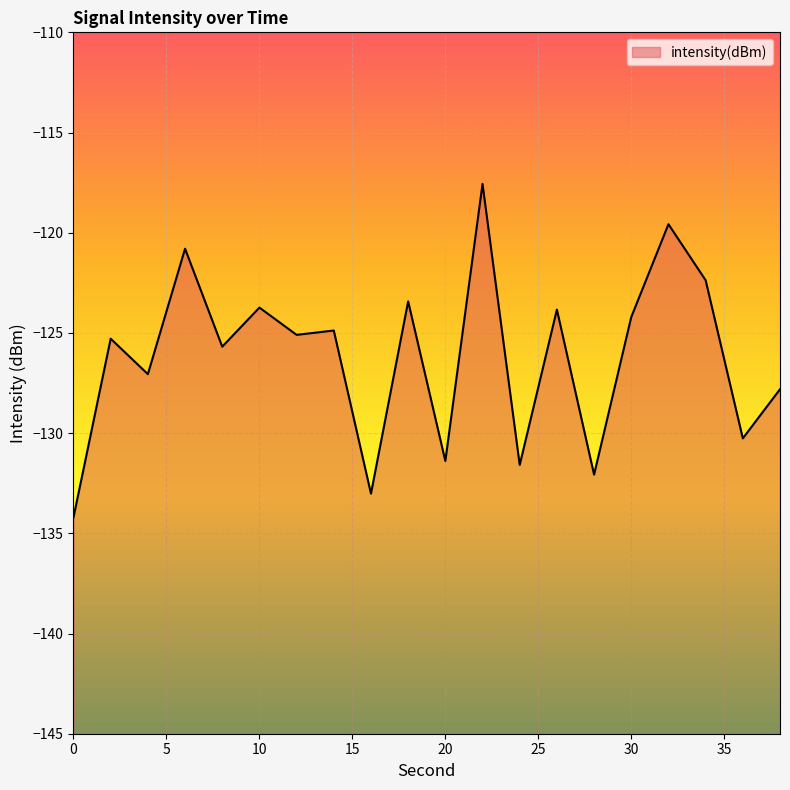

True or false: there are more than 2 points higher than both neighbors.

True